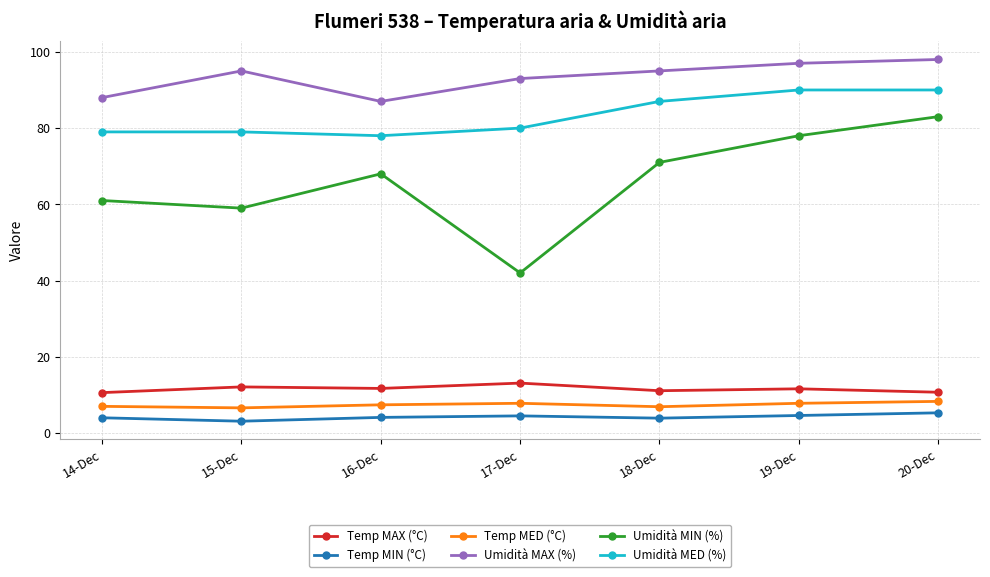

True or false: Temp MIN (°C) and Umidità MED (%) intersect in this chart.

False